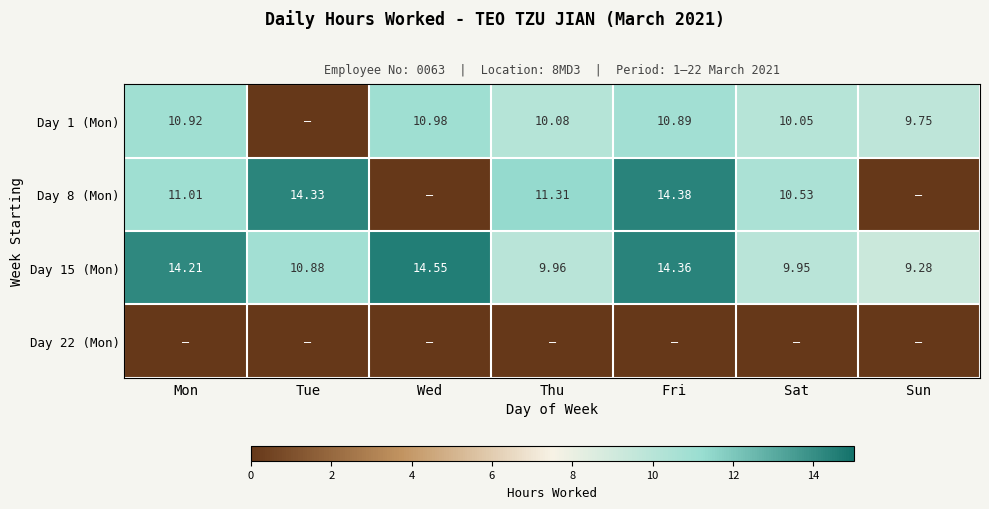

Rank the categories by Day 15 (Mon) value from highest to lowest.

Wed, Fri, Mon, Tue, Thu, Sat, Sun